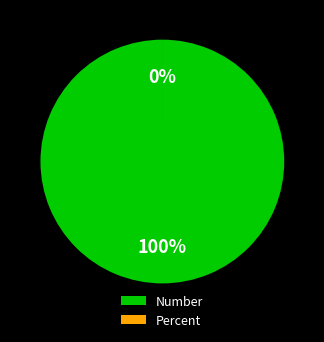

True or false: Number accounts for 99% of the total.

False